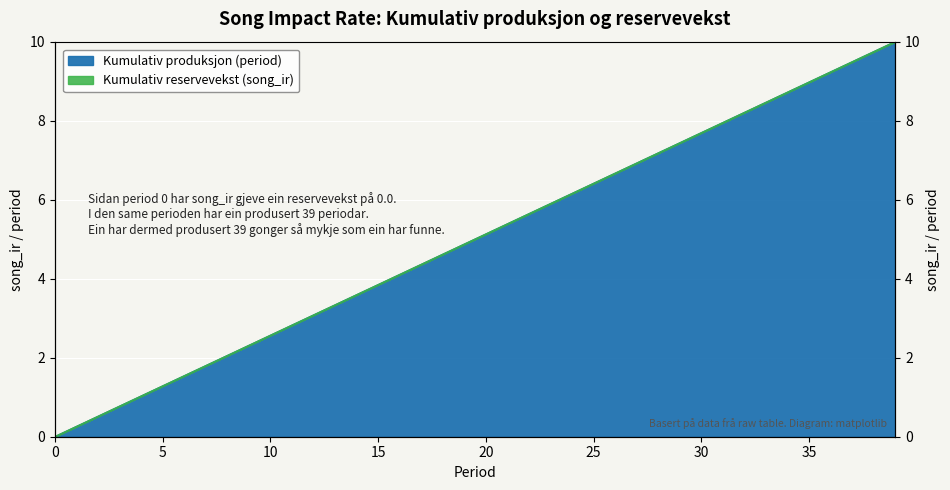

List the labels in order of value, smallest first.

0, 1, 2, 3, 4, 5, 6, 7, 8, 9, 10, 11, 12, 13, 14, 15, 16, 17, 18, 19, 20, 21, 22, 23, 24, 25, 26, 27, 28, 29, 30, 31, 32, 33, 34, 35, 36, 37, 38, 39